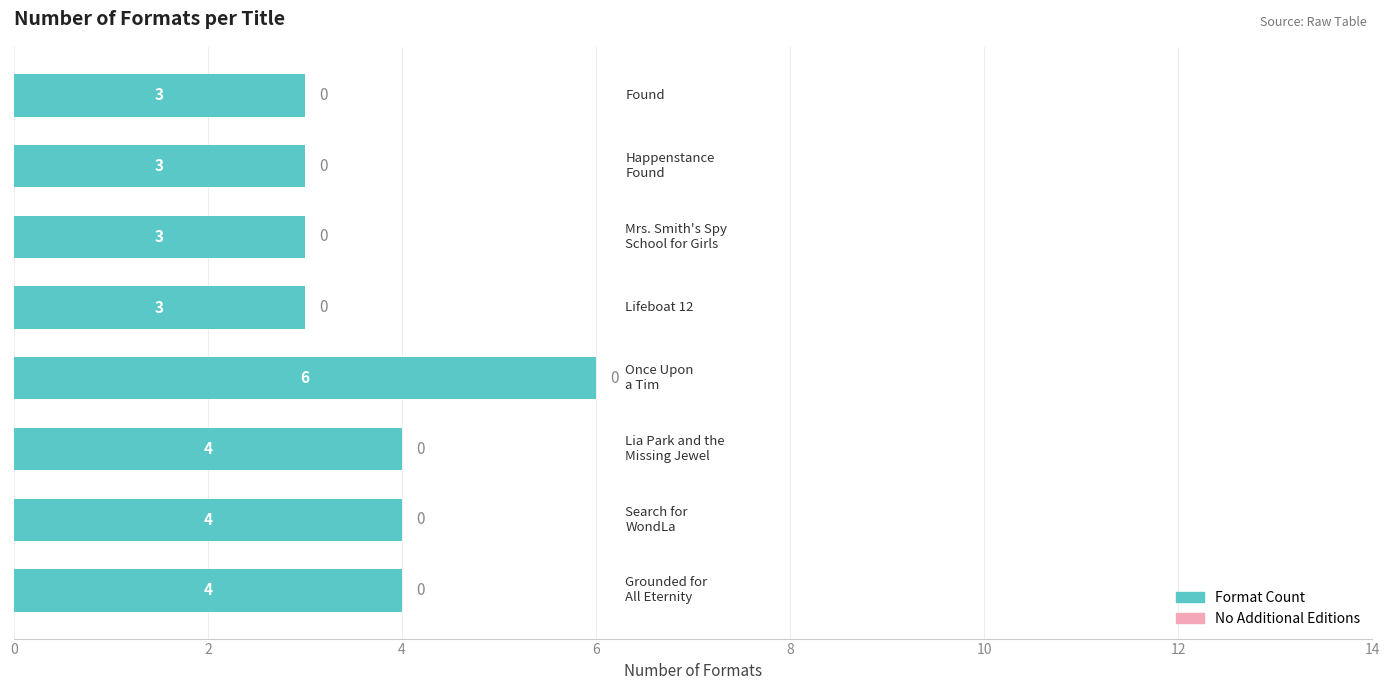

How many bars are there in total?

8